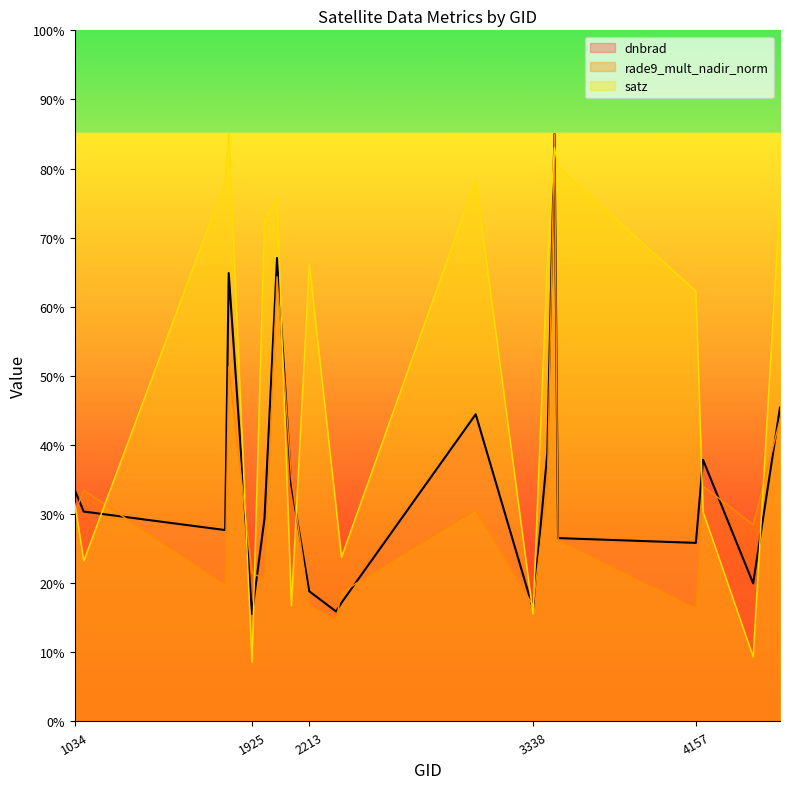

Reading left to right, list all the values displayed in this chart.

dnbrad: 1034=33.5	1079=30.4	1790=27.7	1808=64.9	1925=15.5	1988=29.4	2051=67.1	2123=34.2	2213=18.8	2348=15.9	2375=17.2	3050=44.4	3338=16.3	3410=38.8	3446=85.0	3464=26.5	4157=25.8	4193=37.9	4445=20.0	4580=45.4
rade9_mult_nadir_norm: 1034=30.2	1079=33.5	1790=19.7	1808=51.3	1925=21.5	1988=20.5	2051=64.3	2123=35.3	2213=16.8	2348=14.6	2375=18.7	3050=30.6	3338=16.8	3410=33.8	3446=85.0	3464=26.3	4157=16.3	4193=34.0	4445=28.5	4580=43.7
satz: 1034=31.6	1079=23.2	1790=78.0	1808=85.0	1925=8.6	1988=72.6	2051=75.7	2123=16.7	2213=66.2	2348=31.0	2375=23.8	3050=78.3	3338=15.6	3410=66.7	3446=83.0	3464=80.3	4157=62.2	4193=30.3	4445=9.4	4580=75.4